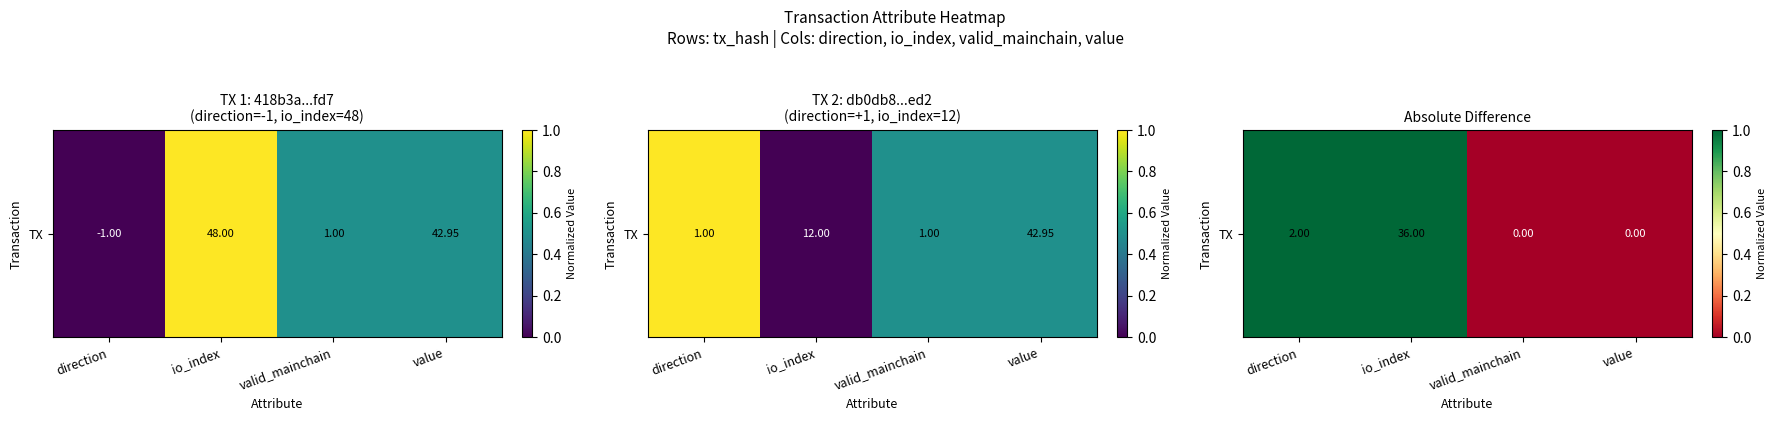

The value at direction is 1. True or false?

False